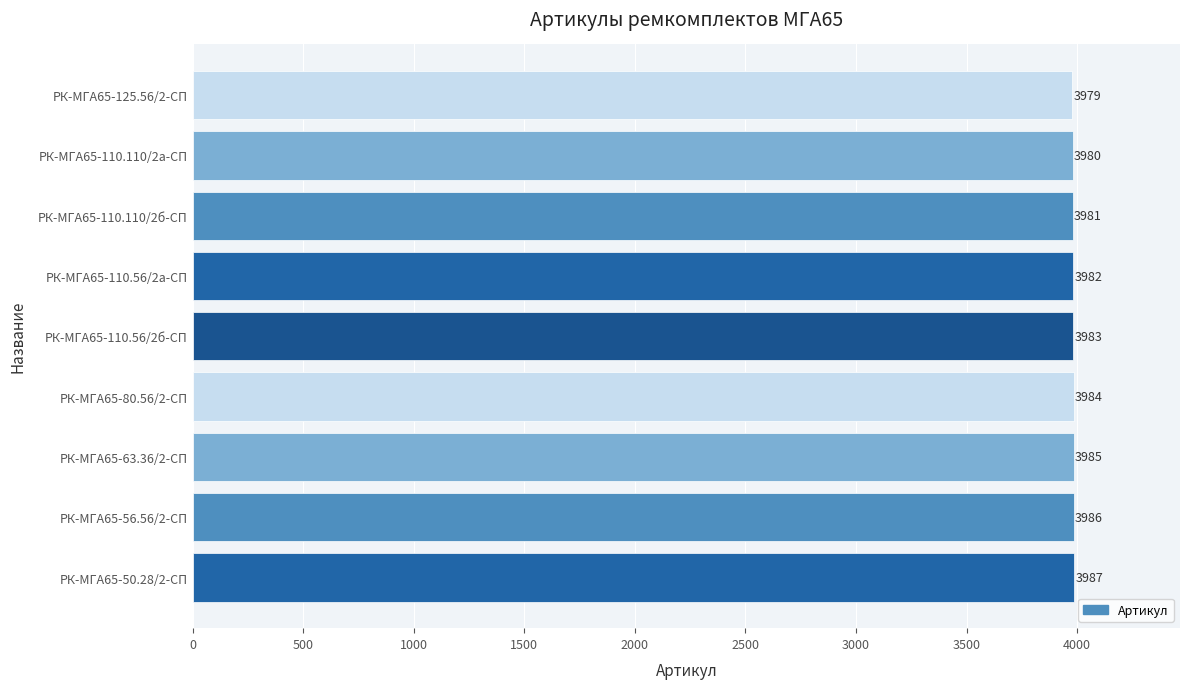

What is the change in value from РК-МГА65-110.110/2а-СП to РК-МГА65-110.56/2б-СП?

+3